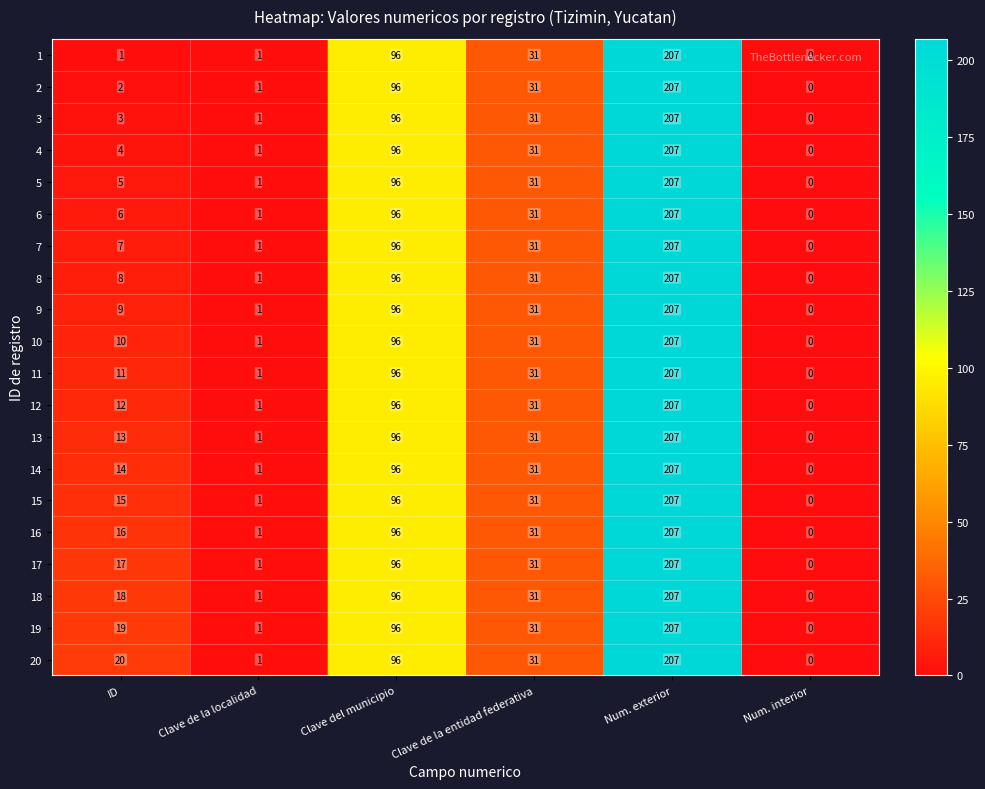

At which label is 10 closest to 103?

Clave del municipio